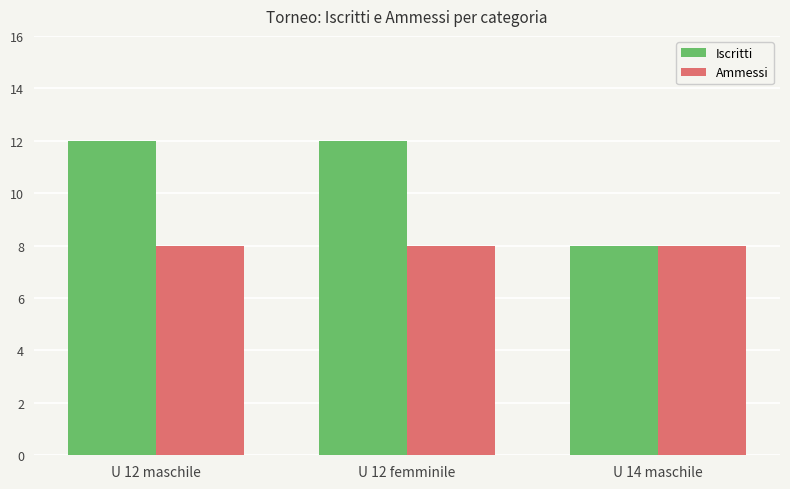

What position from the right is U 12 femminile?

2